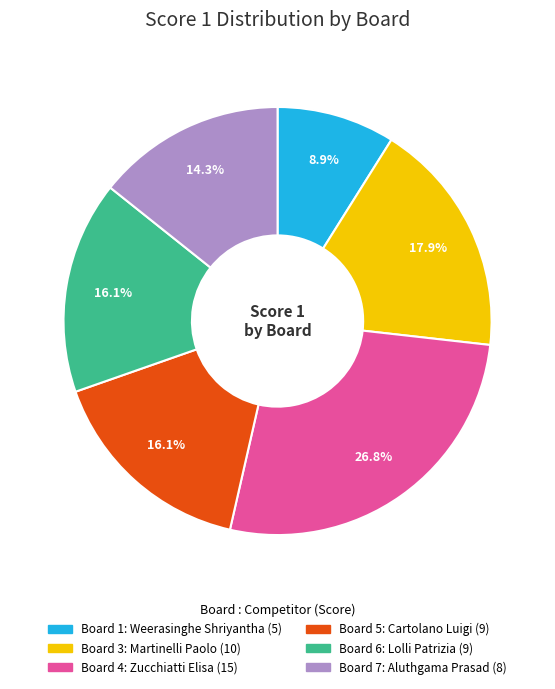

Does any single category account for the majority?

No